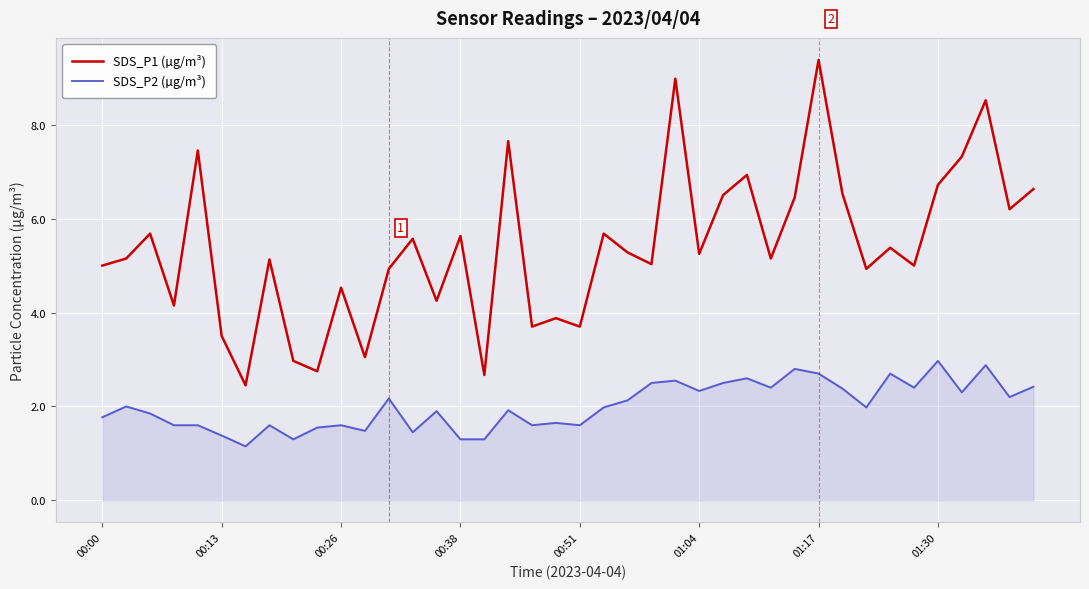

How many lines are shown in the chart?

2